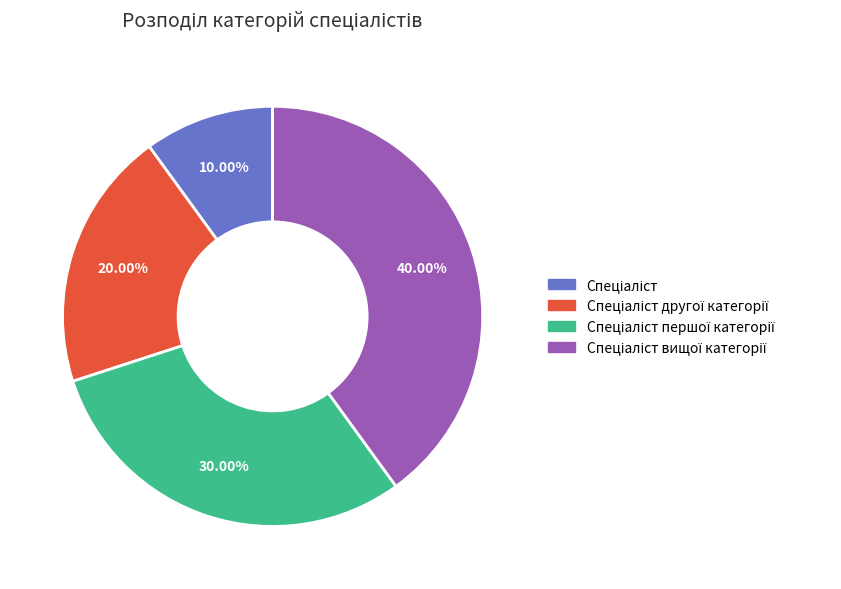

Is there a majority slice in this chart?

No